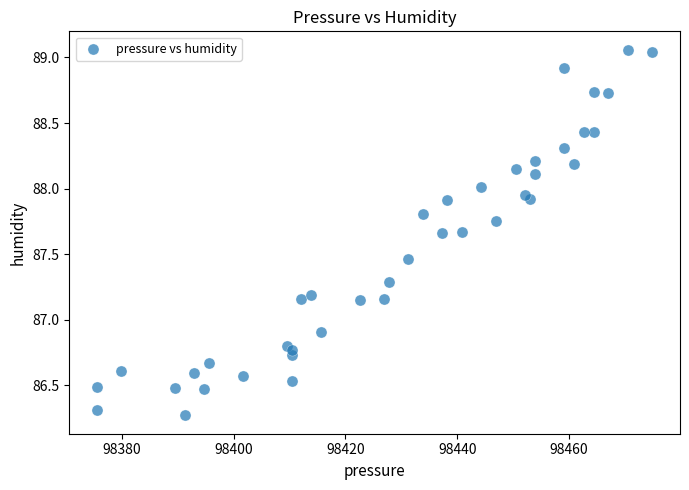

What Y value in the scatter plot is closest to 87?

86.9